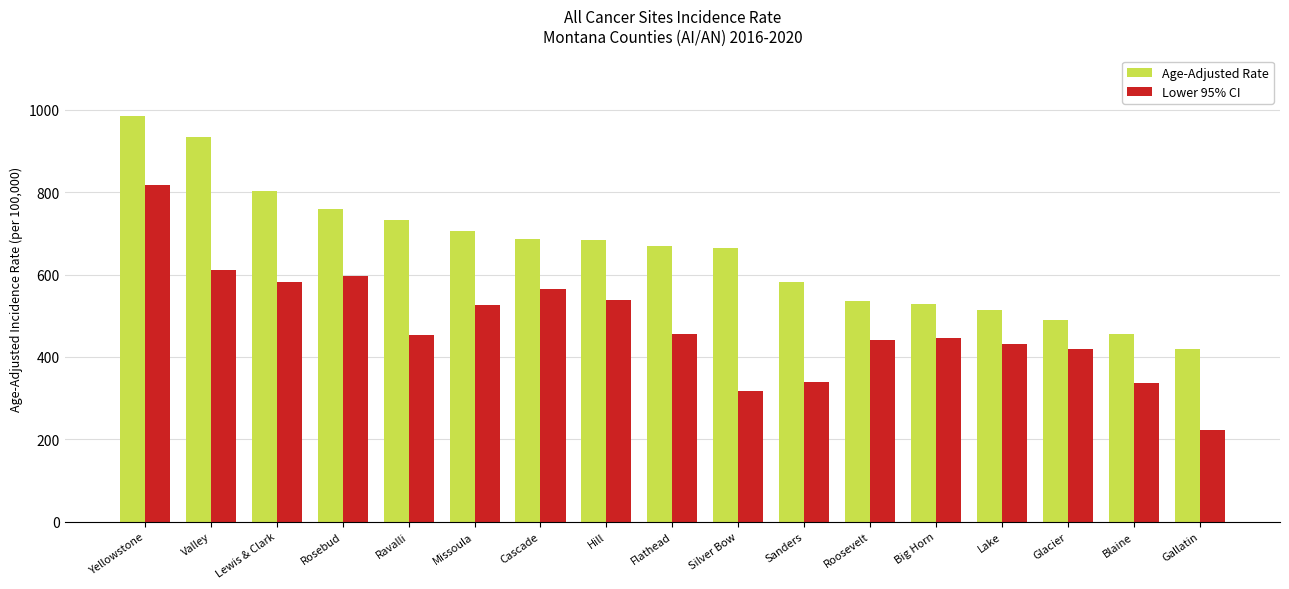

What is the smallest value displayed?

223.6